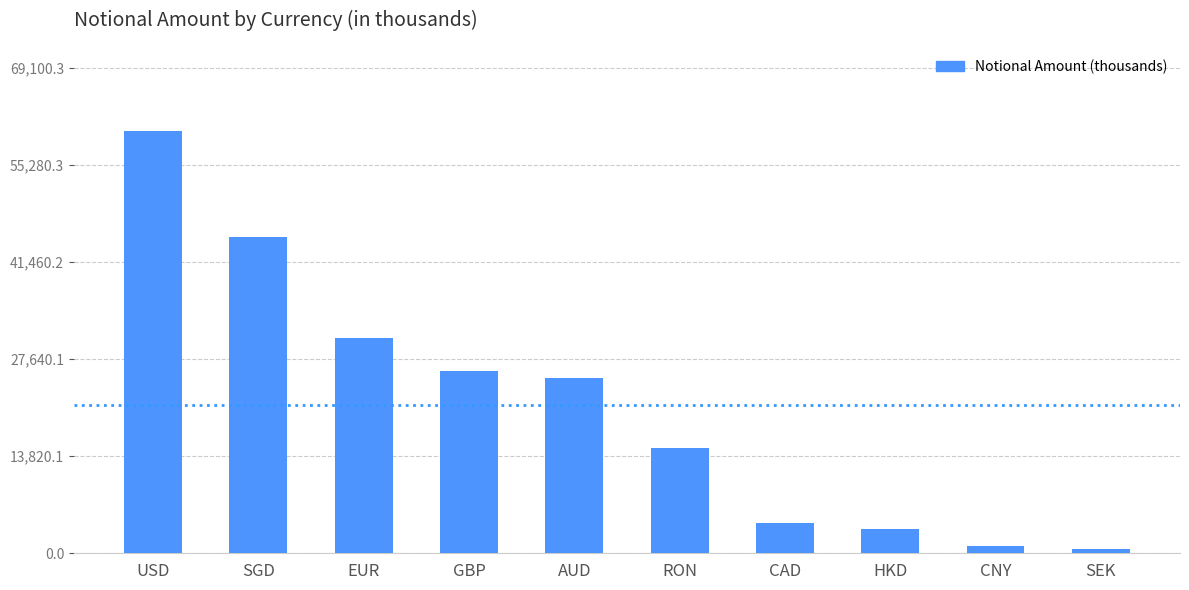

How many data points are less than 25000?

5